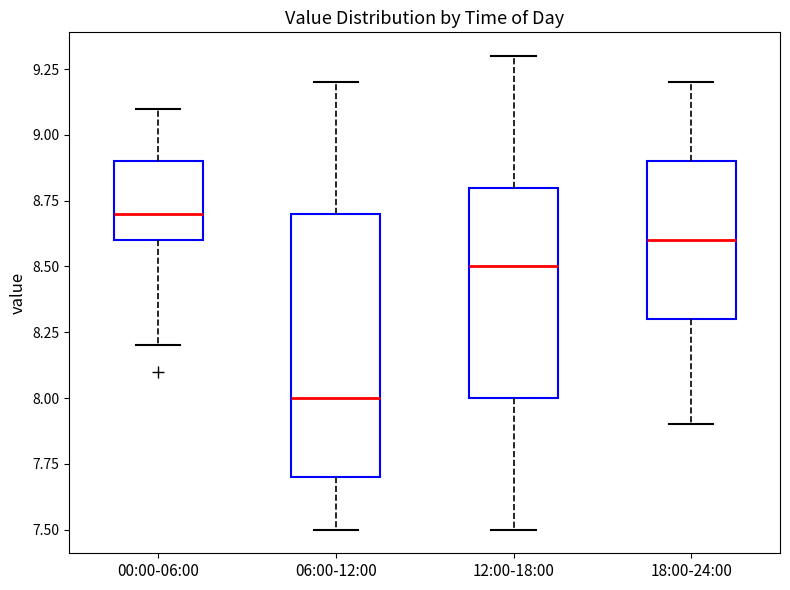

Reading left to right, transcribe this box plot: for each box, give where its median line is, the range the box spans, and where its two whiskers end, as read against the y-axis. The values are not printed on the chart, so give them approximately, as read against the axis.

00:00-06:00: median 8.7, box 8.6 to 8.9, whiskers 8.2 to 9.1
06:00-12:00: median 8.0, box 7.7 to 8.7, whiskers 7.5 to 9.2
12:00-18:00: median 8.5, box 8.0 to 8.8, whiskers 7.5 to 9.3
18:00-24:00: median 8.6, box 8.3 to 8.9, whiskers 7.9 to 9.2